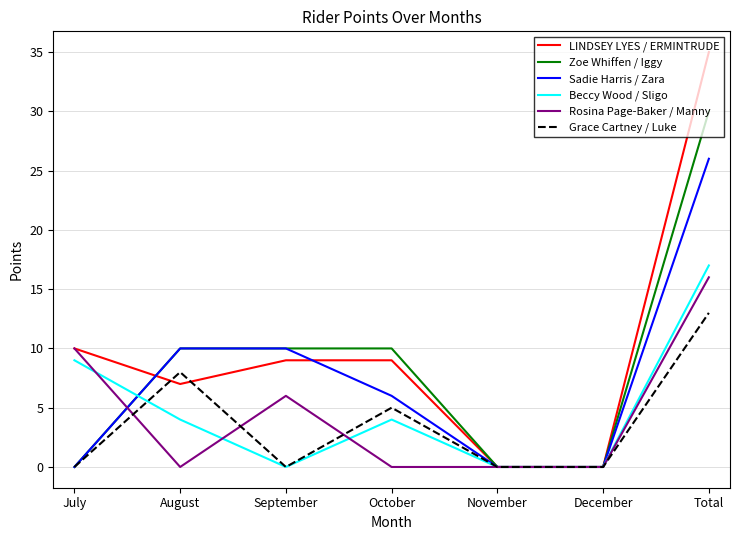

Which series ends up on top after the final intersection of Rosina Page-Baker / Manny and Beccy Wood / Sligo?

Beccy Wood / Sligo